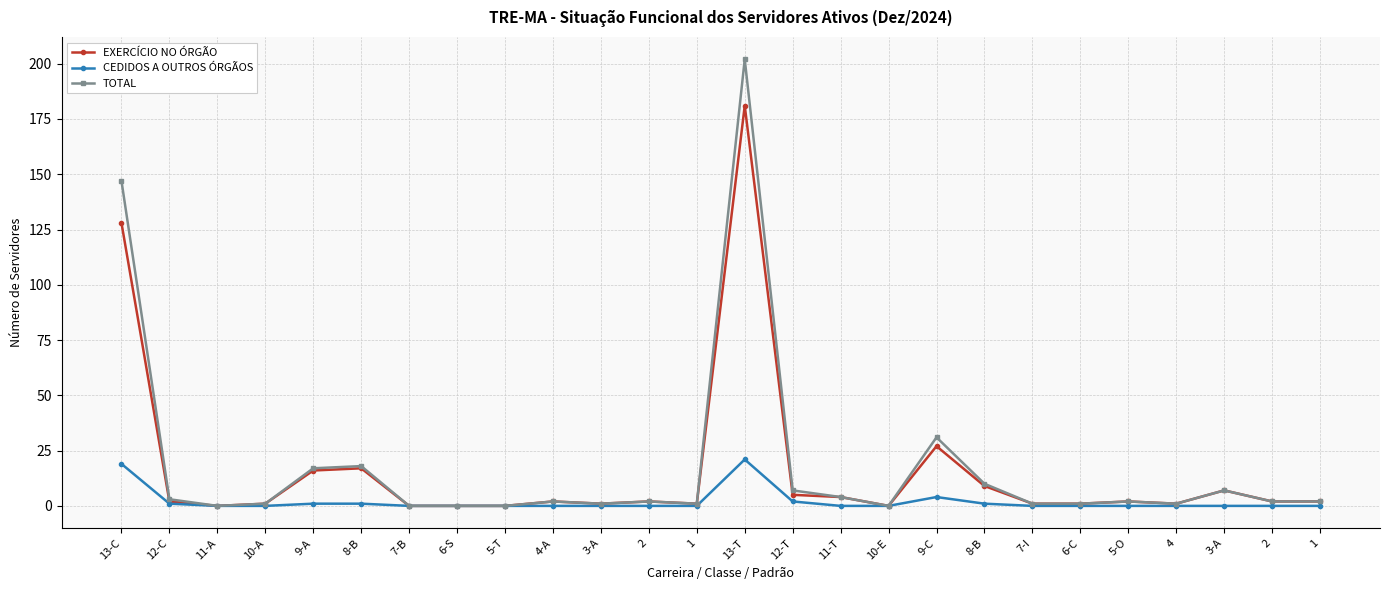

At how many categories does at least one series exceed 142?

2